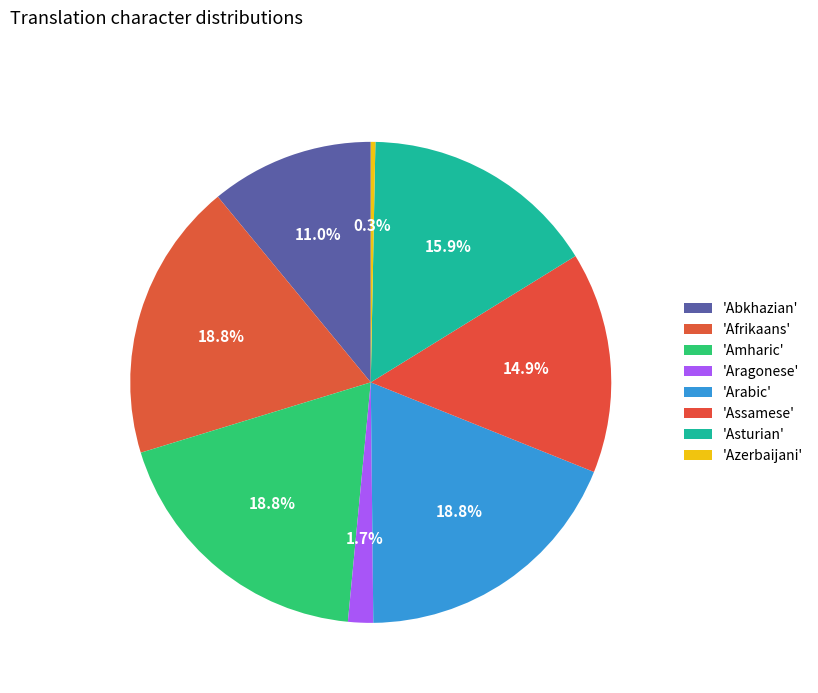

How many segments does this pie chart have?

8